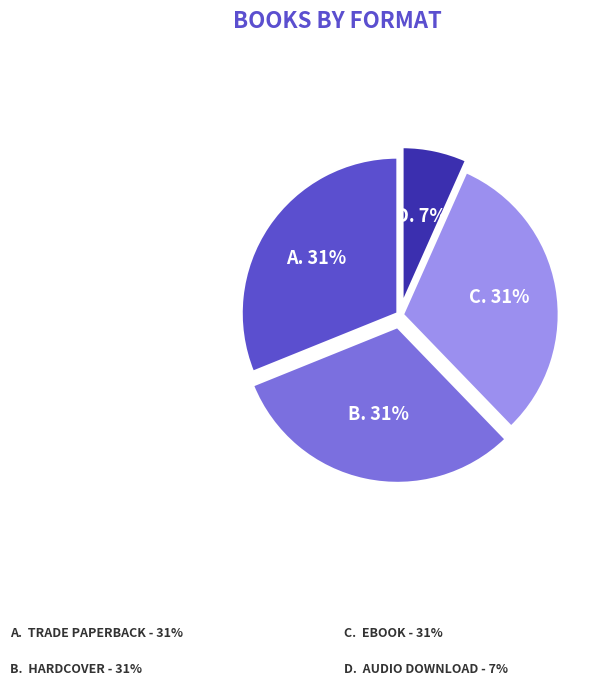

Is there any slice that represents more than half of the pie?

No